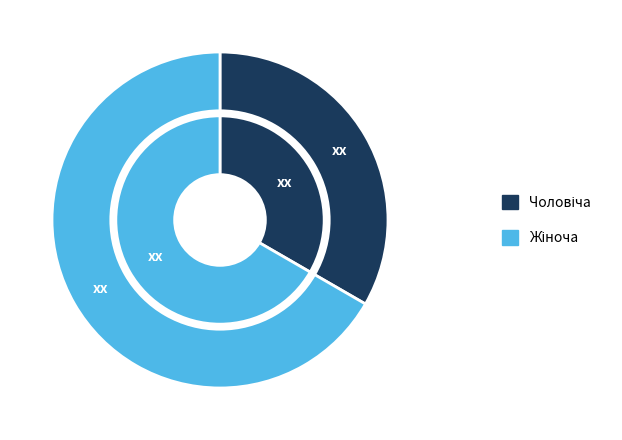

Rank the categories by value from lowest to highest.

Чоловіча, Жіноча